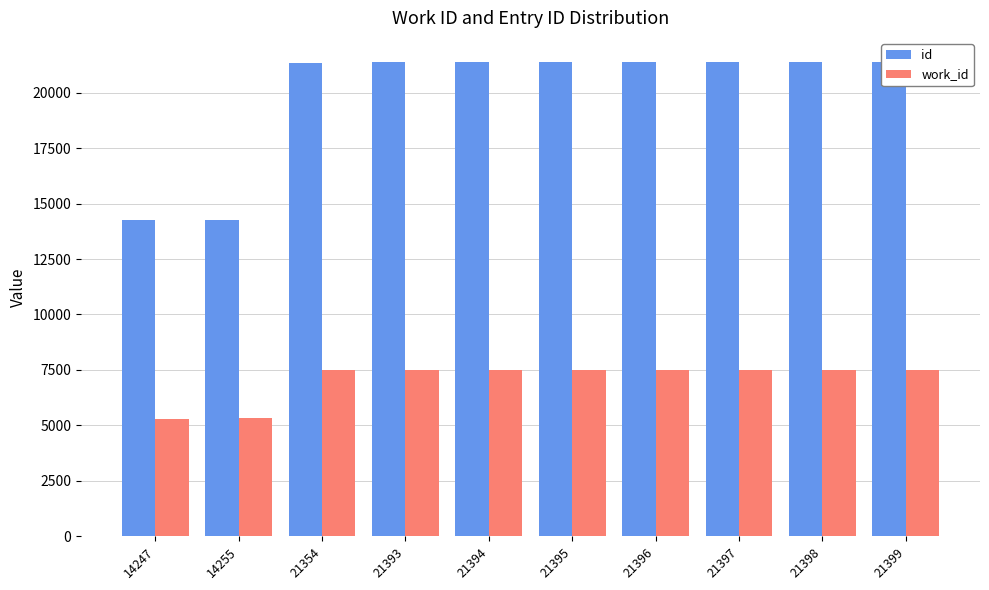

What is the value of the id bar at the 3rd from the left?

21354